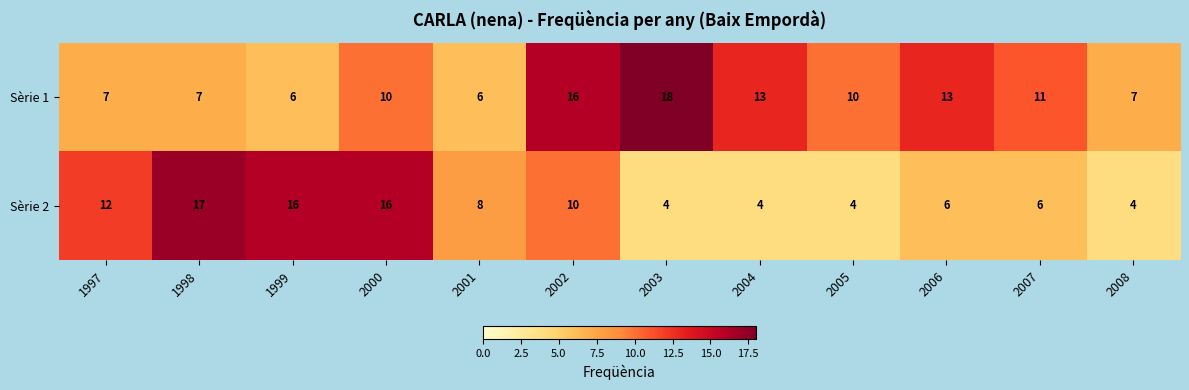

The Sèrie 2 series shows 8 at 2001. True or false?

True